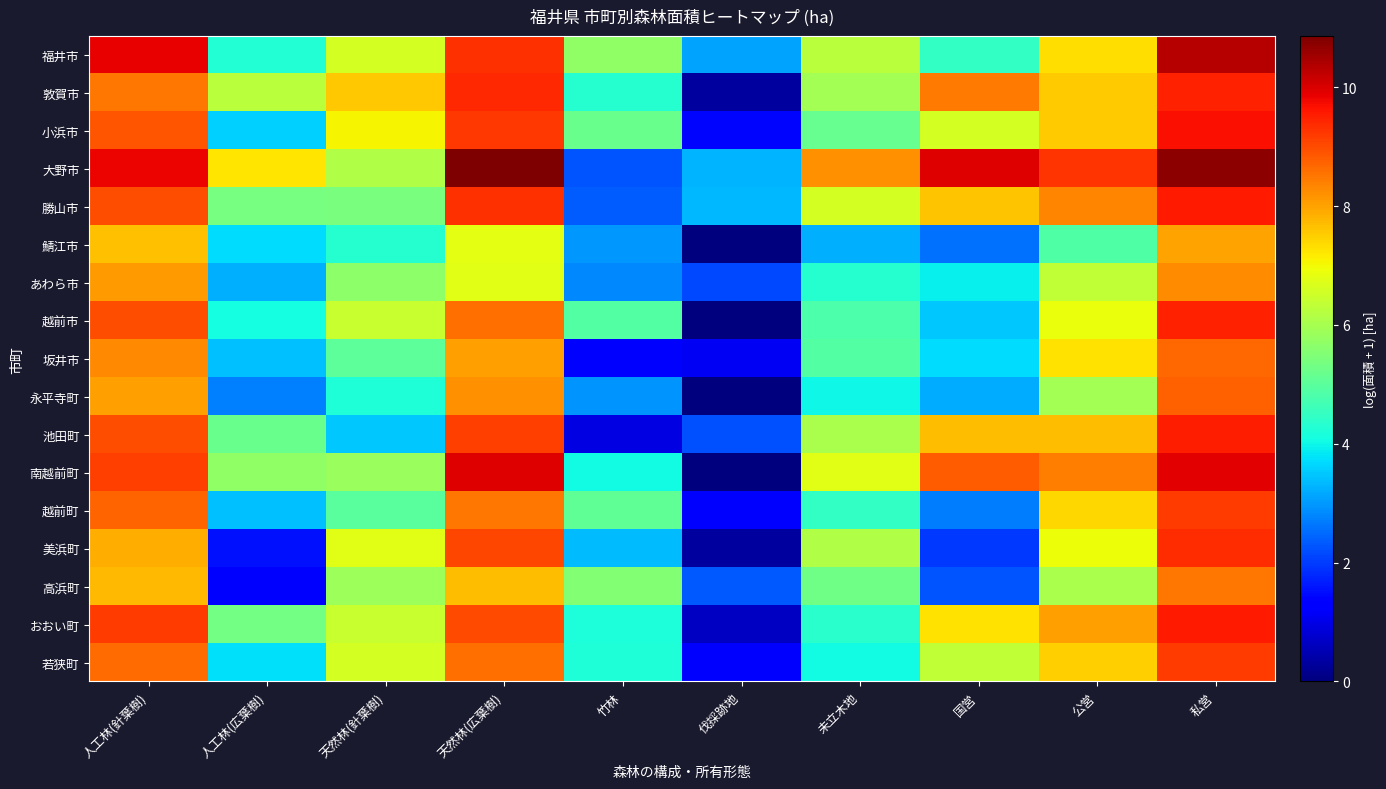

Which series has the largest total across all categories?

大野市